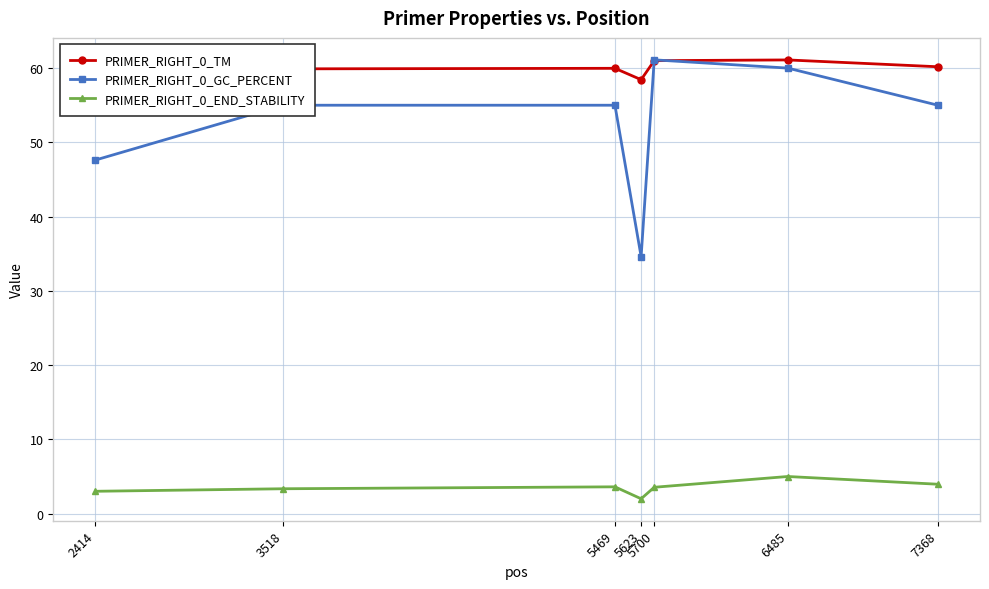

What is the minimum value for PRIMER_RIGHT_0_TM?

58.4